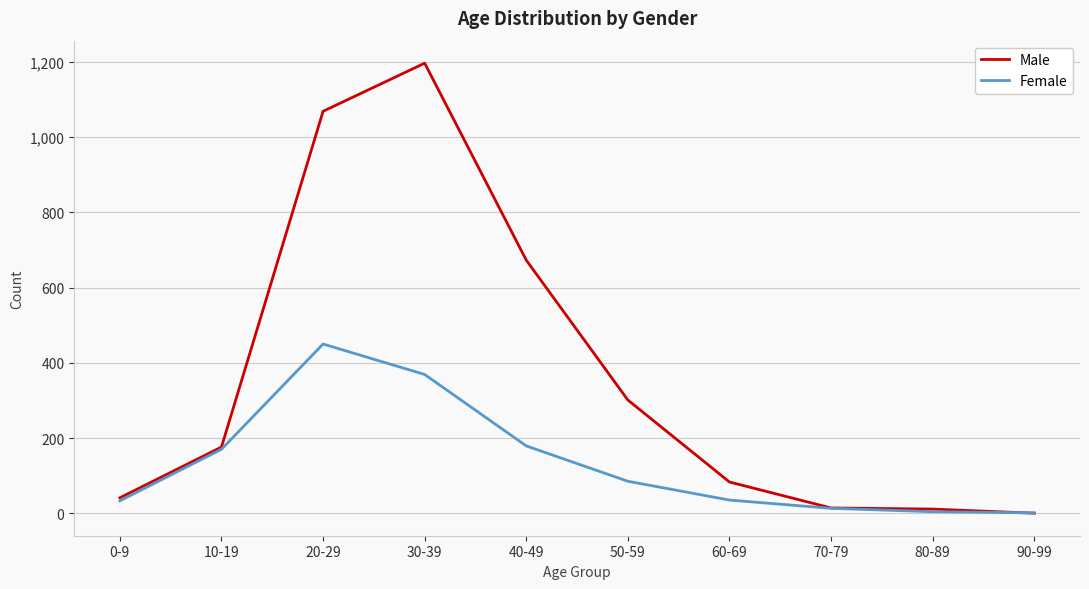

What is the total value across all series at 70-79?

27